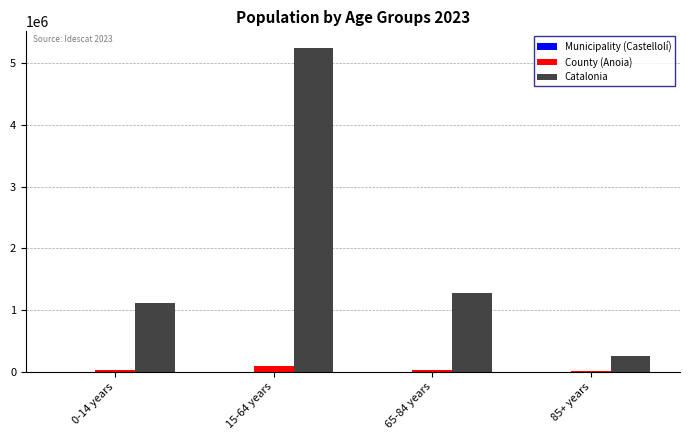

At which label does Catalonia first exceed 1272703?

15-64 years